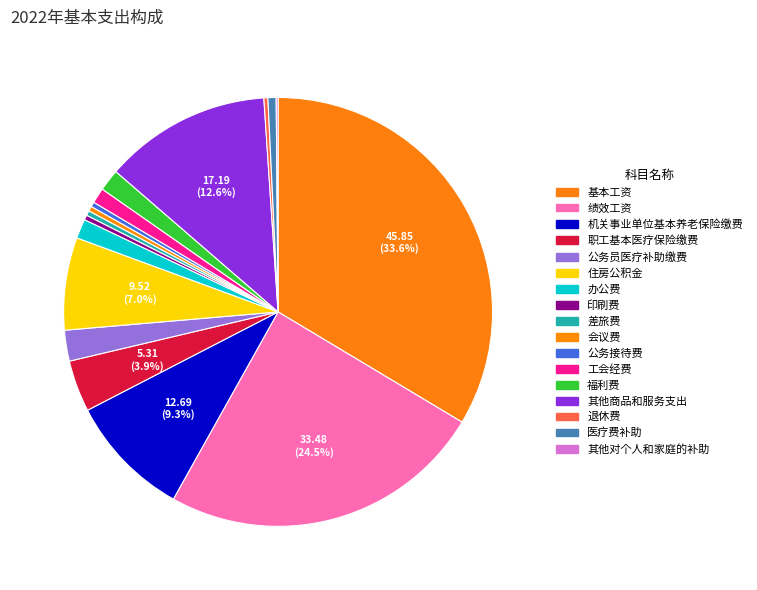

How many slices are in this pie chart?

17